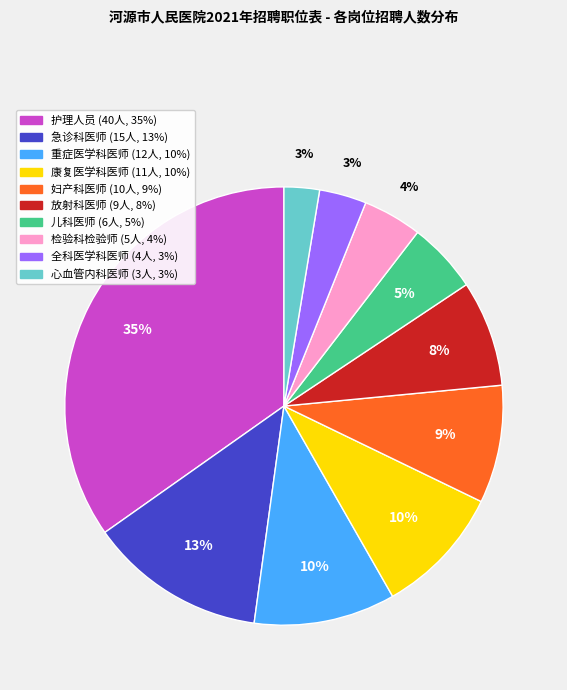

Combined, do 儿科医师 and 急诊科医师 account for over 50%?

No